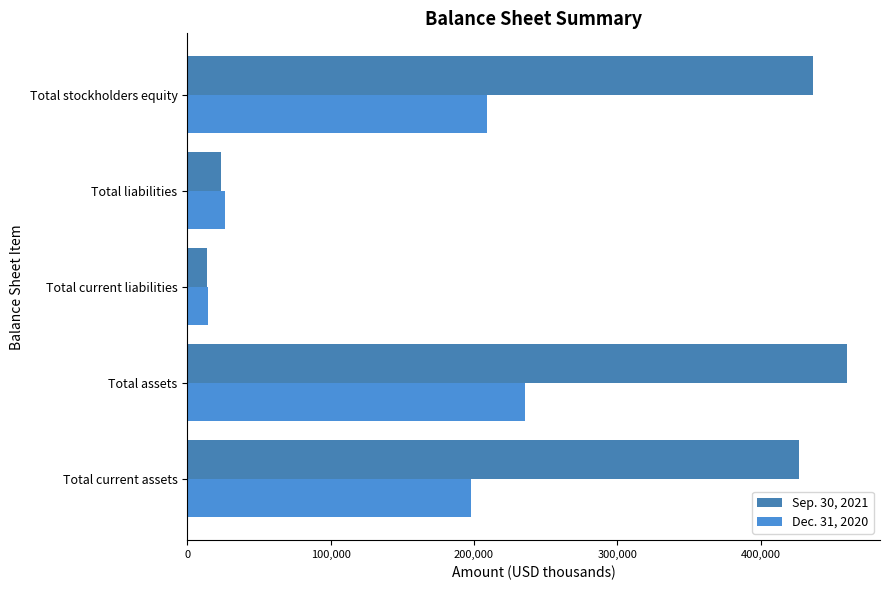

How many data points in Sep. 30, 2021 are less than 426555?

2